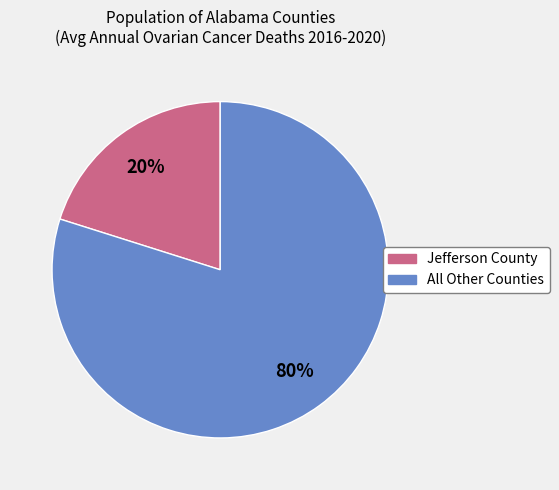

Count the number of slices in the pie.

2